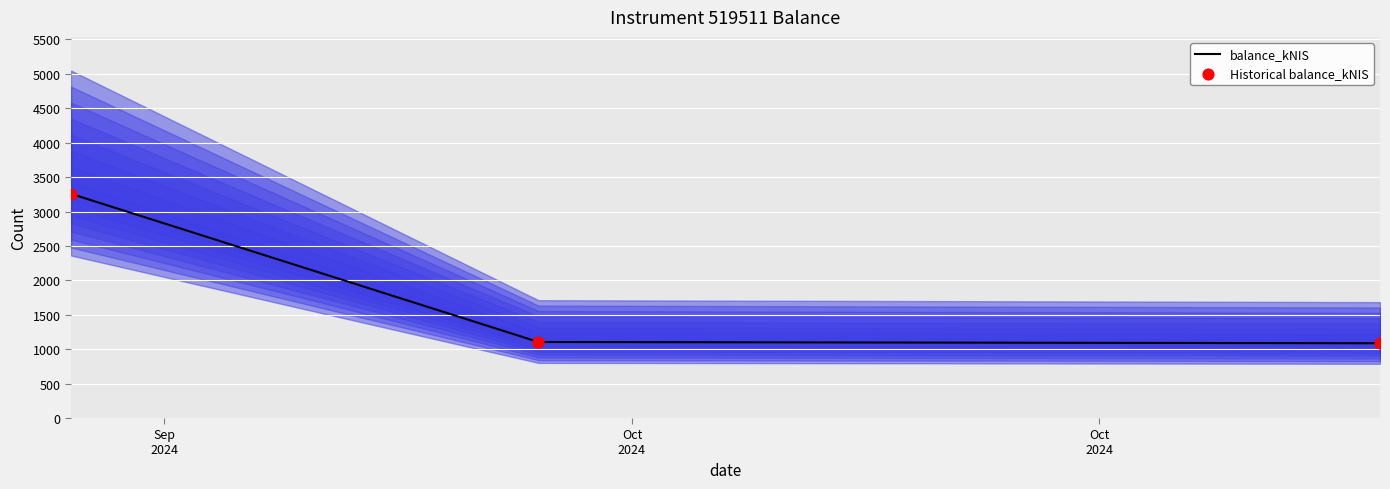

At which category is the sum across all series the highest?

Sep
2024